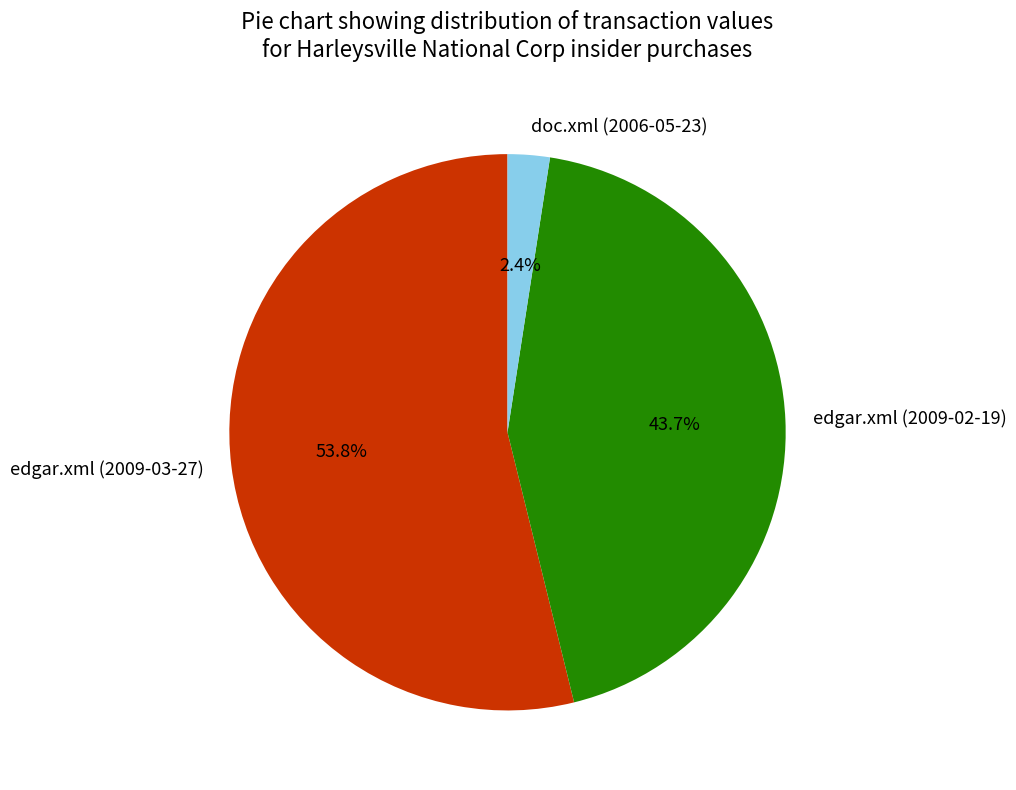

Between edgar.xml (2009-02-19) and edgar.xml (2009-03-27), which is larger?

edgar.xml (2009-03-27)